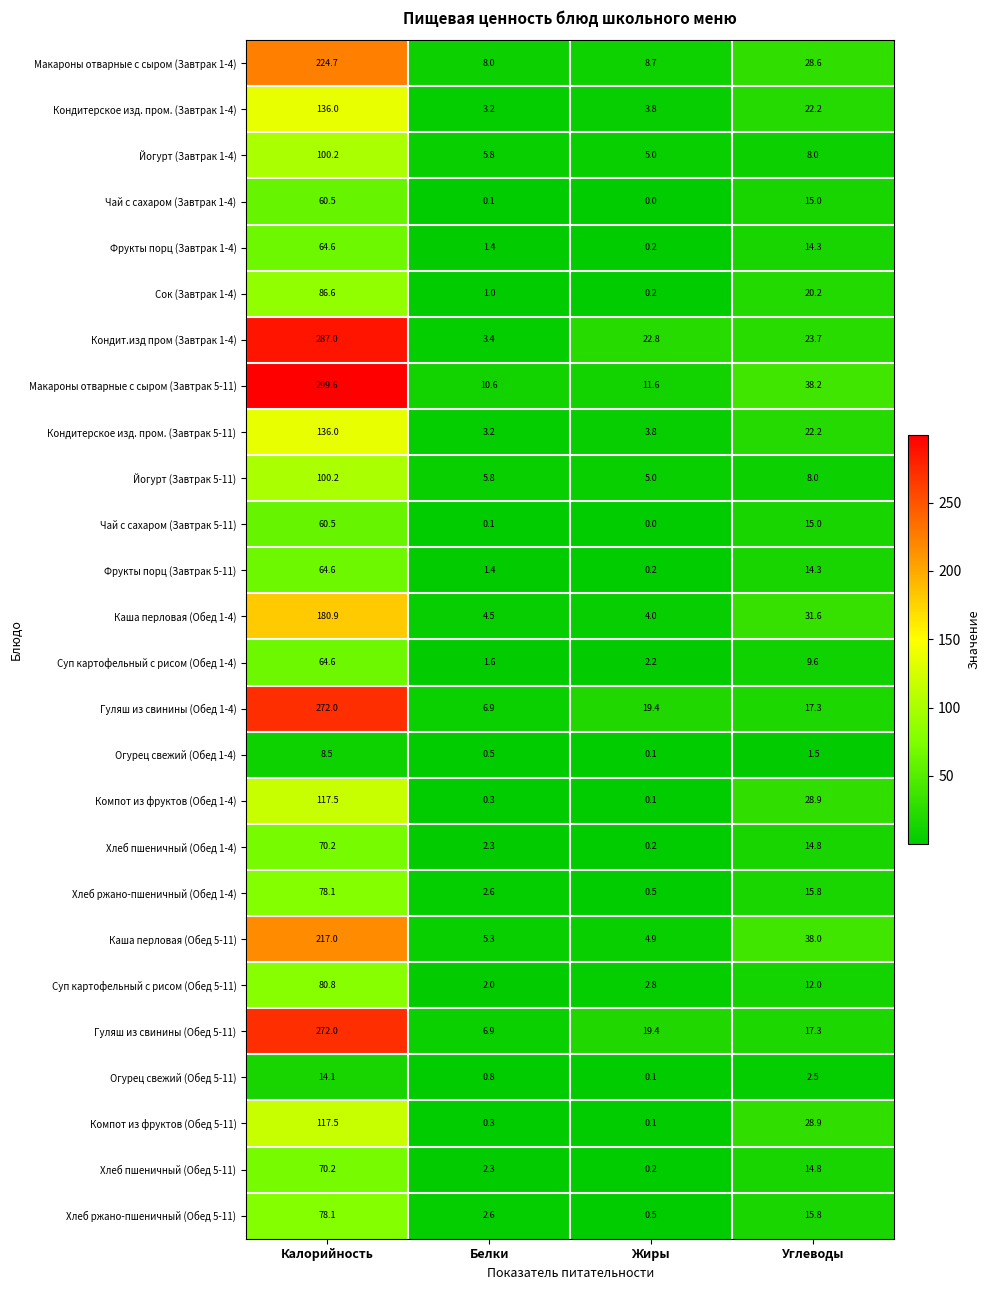

What is the difference between the second highest and minimum values in the Суп картофельный с рисом (Обед 1-4) series?

8.0